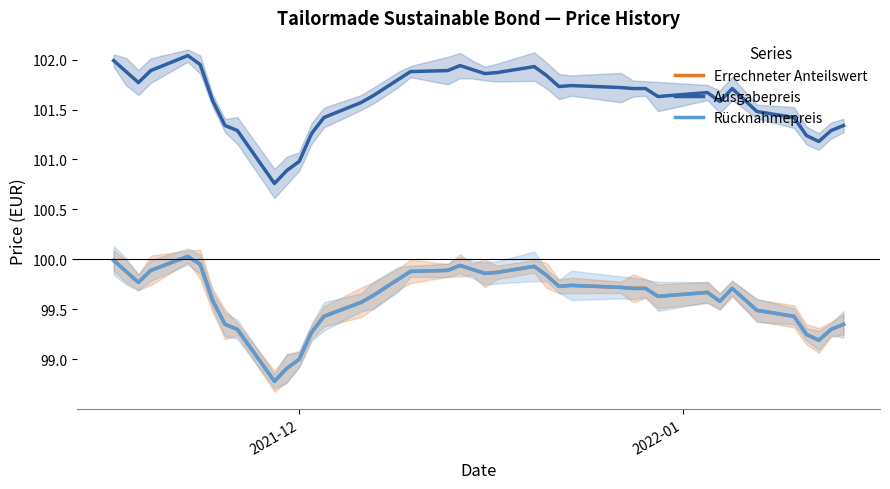

What is the greatest value displayed?

102.0